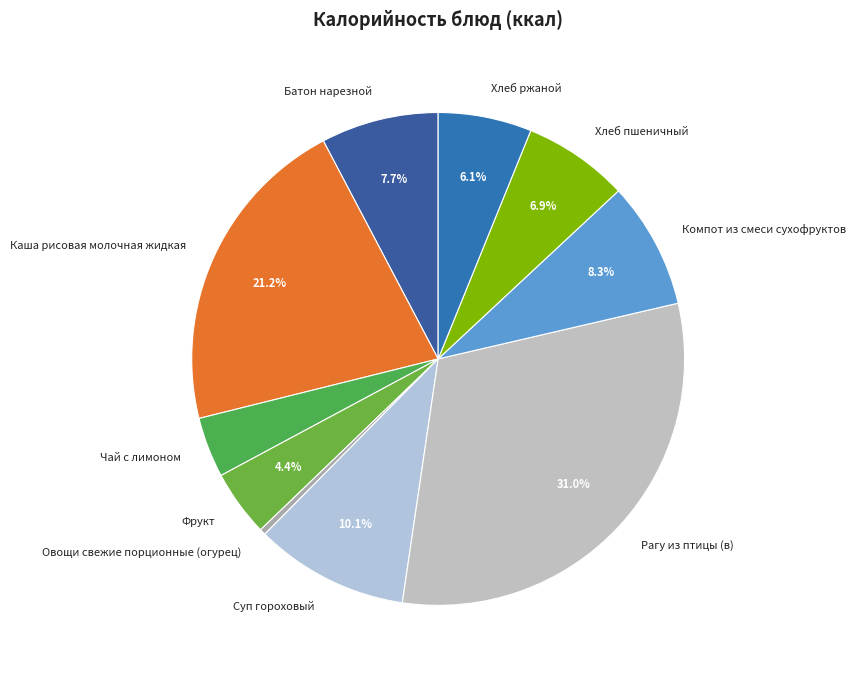

To the nearest percent, what is the combined percentage of Рагу из птицы (в) and Каша рисовая молочная жидкая?

52%